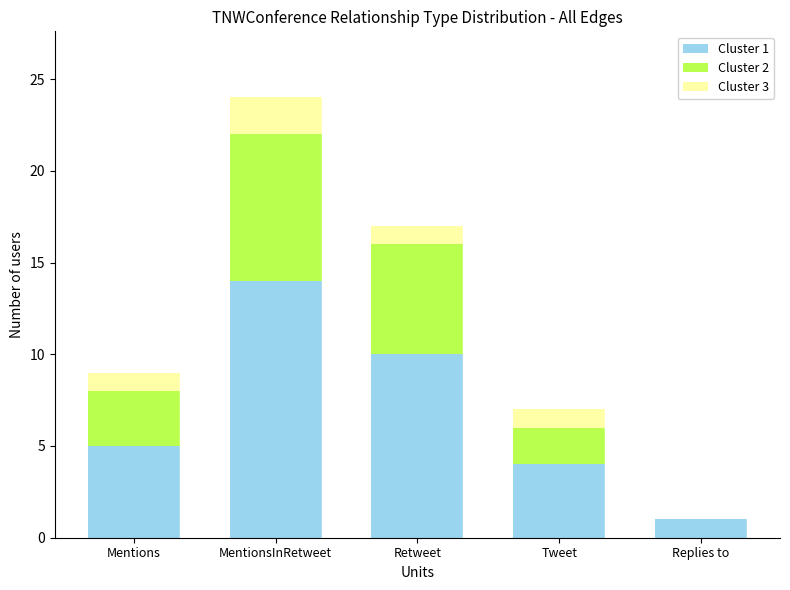

The Cluster 1 series shows 23 at MentionsInRetweet. True or false?

False